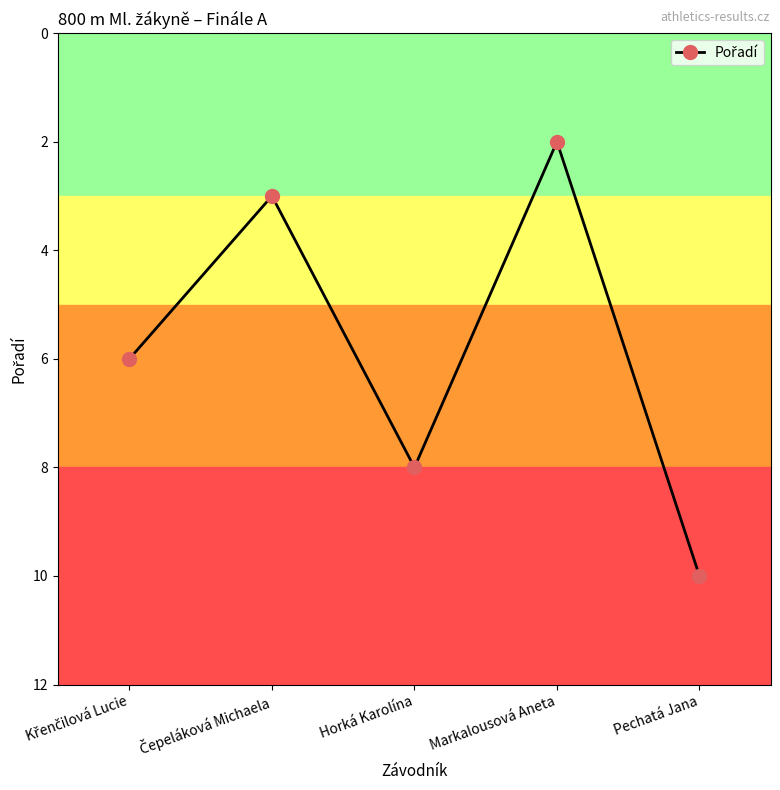

What value does the data have at Pechatá Jana?

10